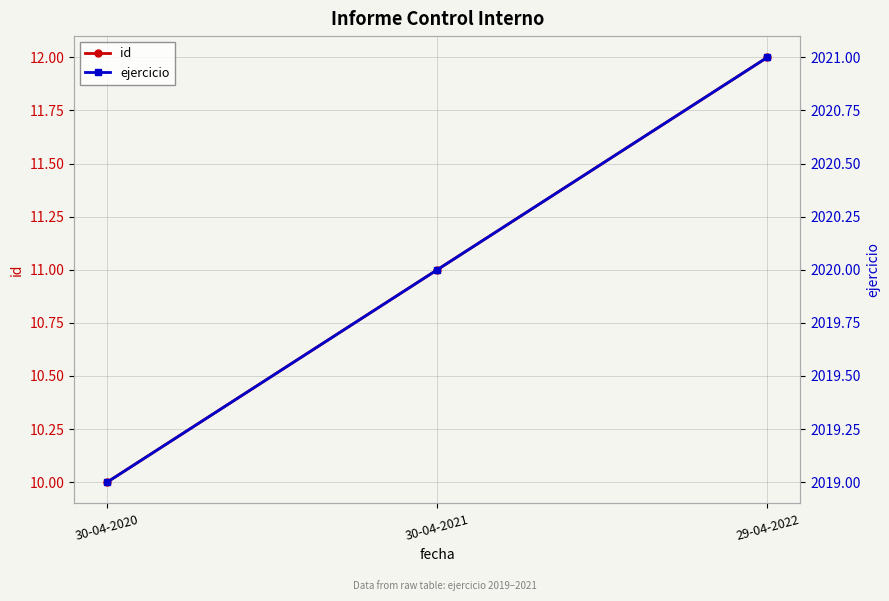

At which label does id reach its peak?

29-04-2022